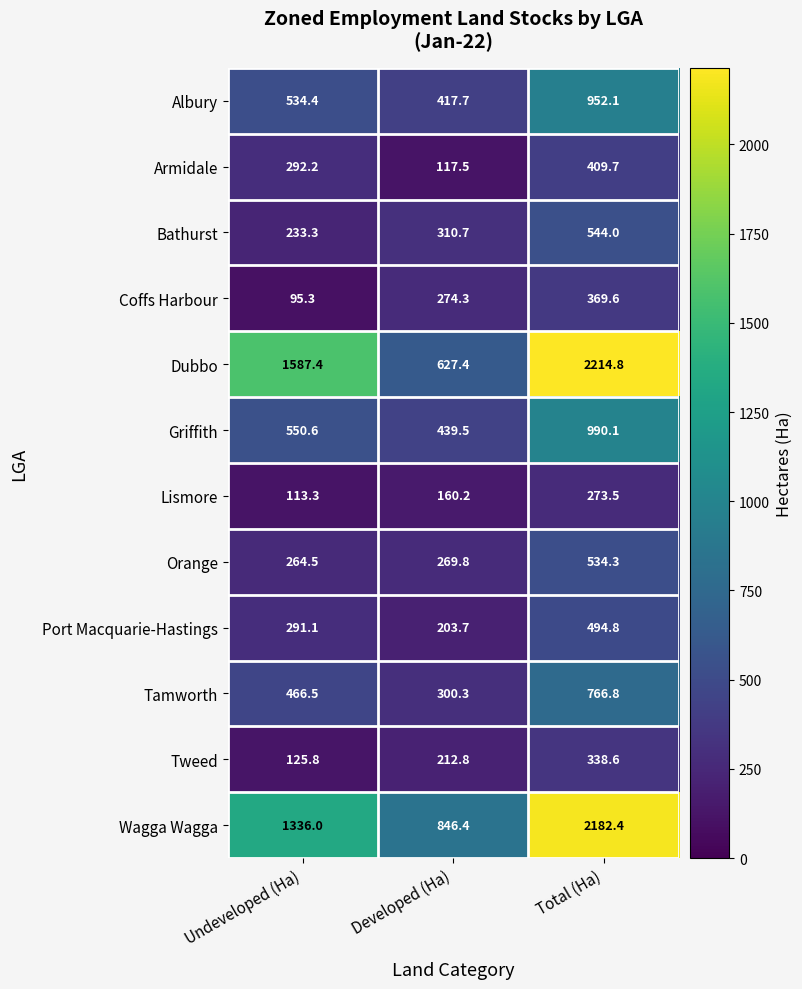

Is it true that Armidale equals 419.4 at Undeveloped (Ha)?

False